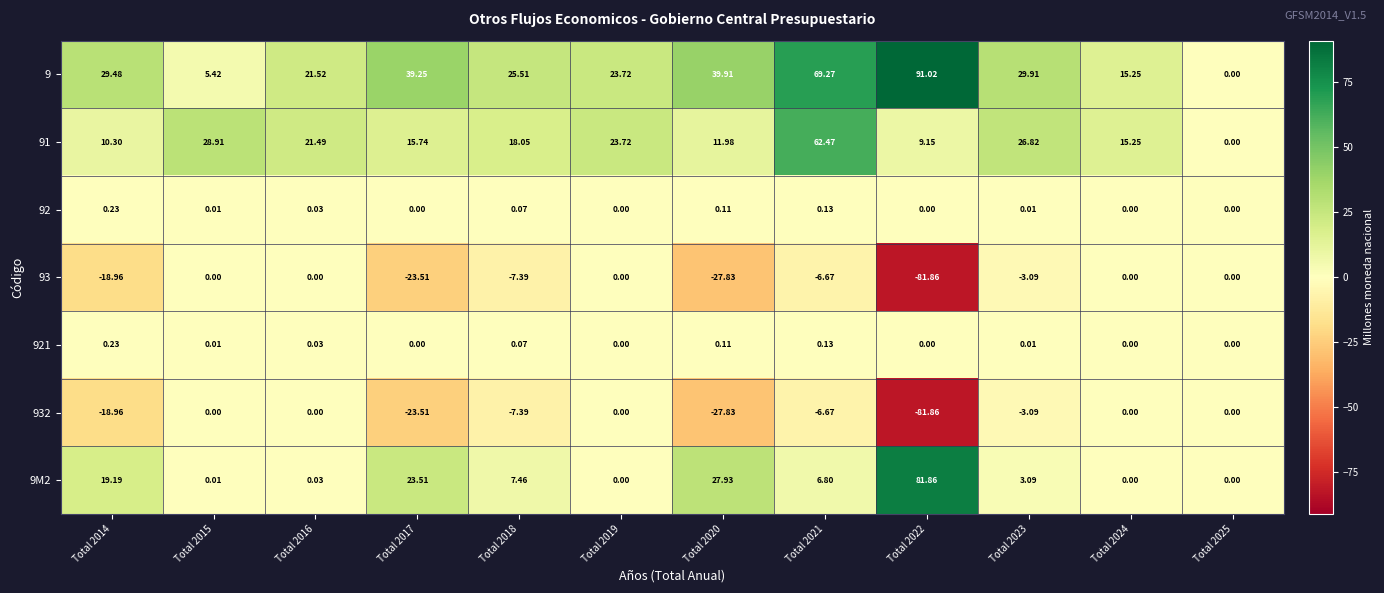

How many distinct data groups are displayed?

7